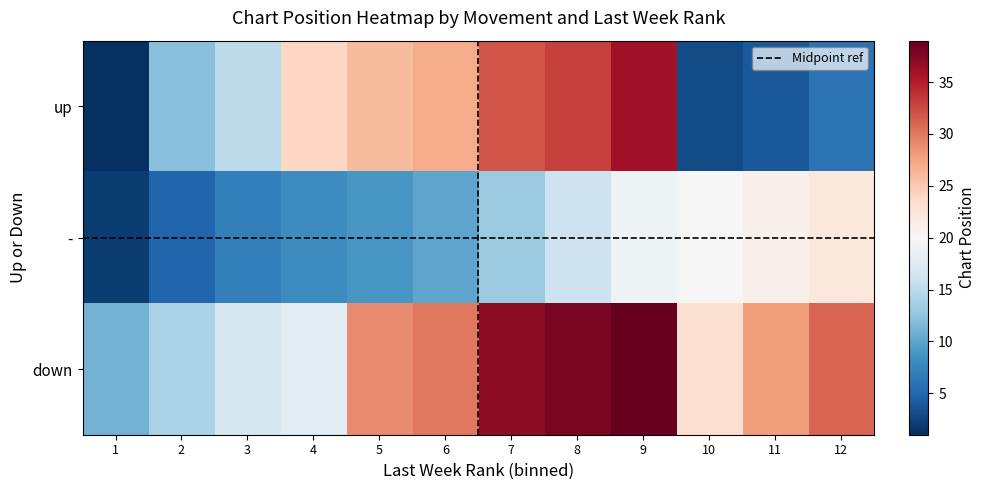

How many series are shown in this chart?

3